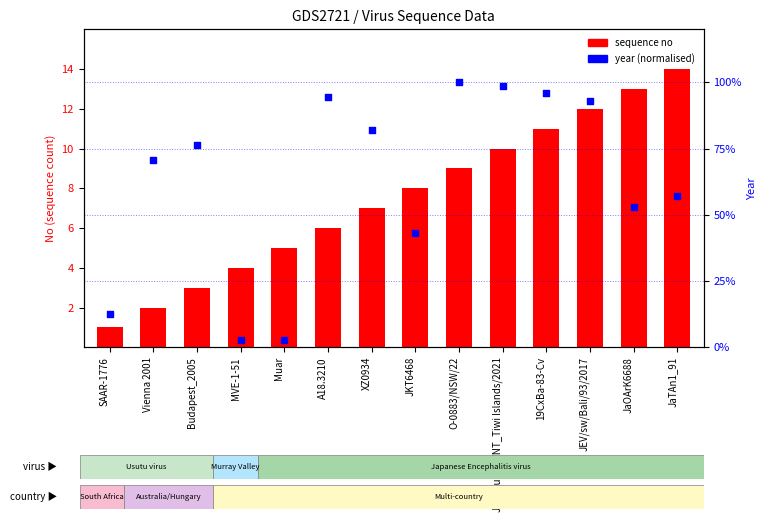

At which category is the sum across all series the highest?

O-0883/NSW/22